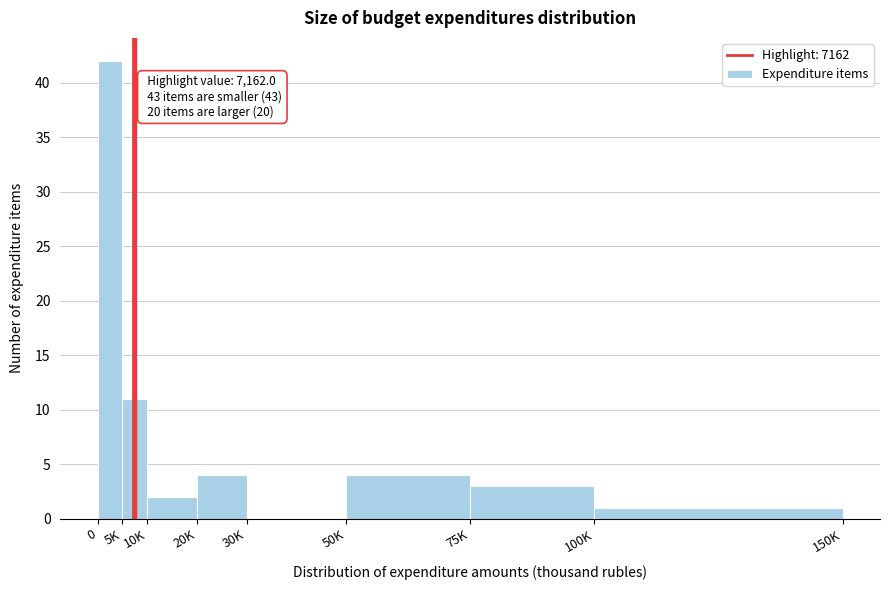

Reading right to left, transcribe all the data shown in this chart.

100K=1	75K=3	50K=4	30K=0	20K=4	10K=2	5K=11	0=42